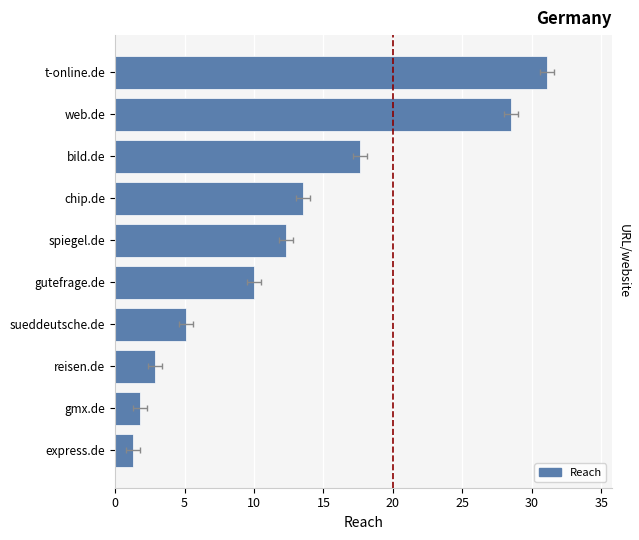

Are the bars horizontal?

Yes